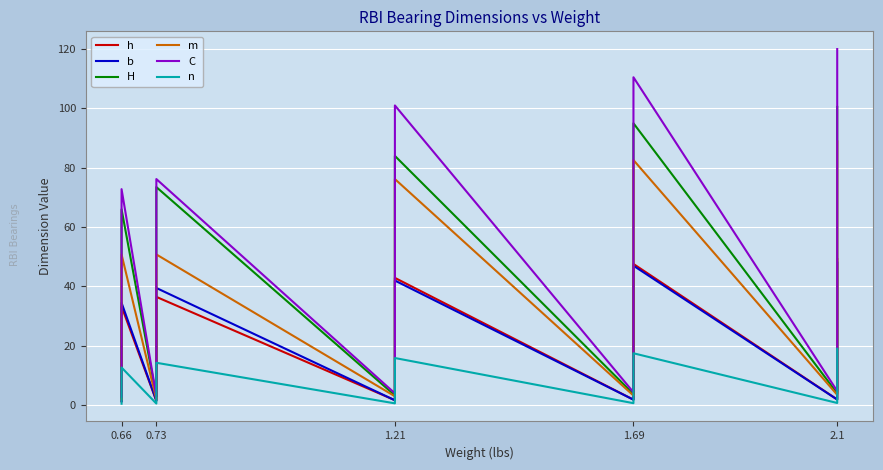

What are all the series names shown in the legend?

h, b, H, m, C, n